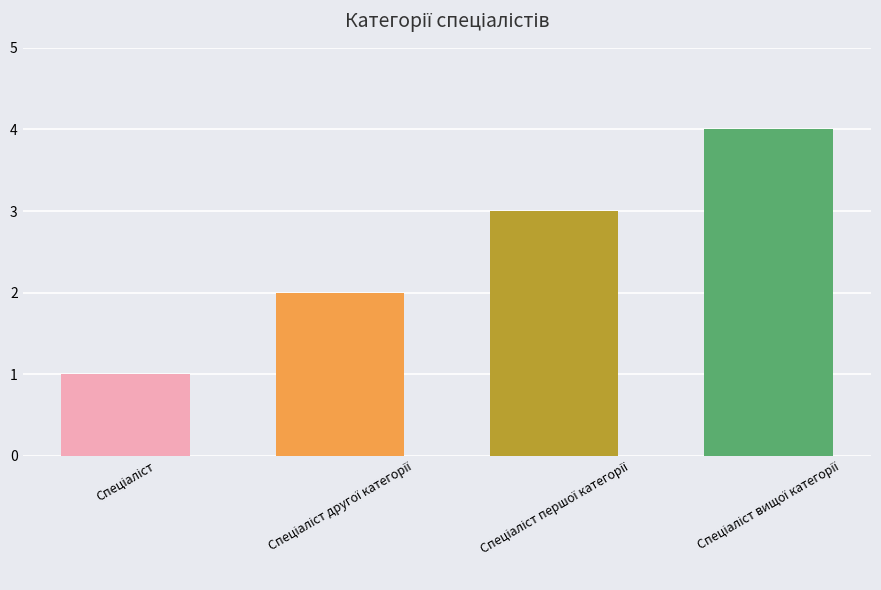

What is the difference between the maximum and minimum values?

3